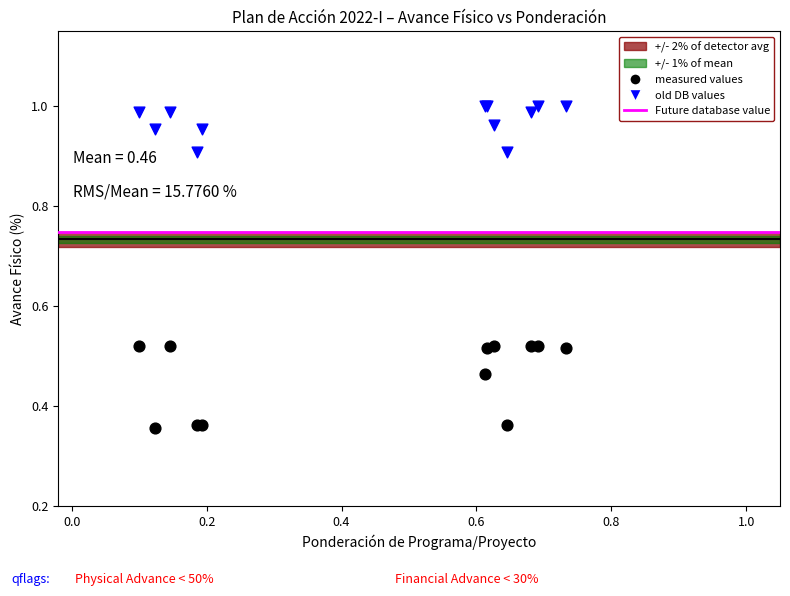

Which series reaches the minimum Y coordinate?

measured values